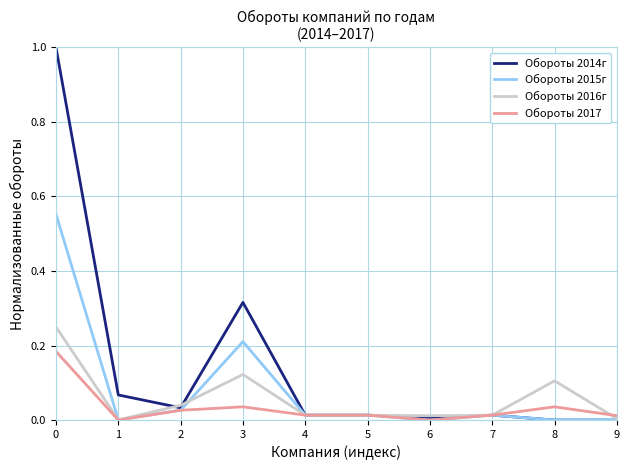

What is the sum of all Обороты 2015г values?

0.8